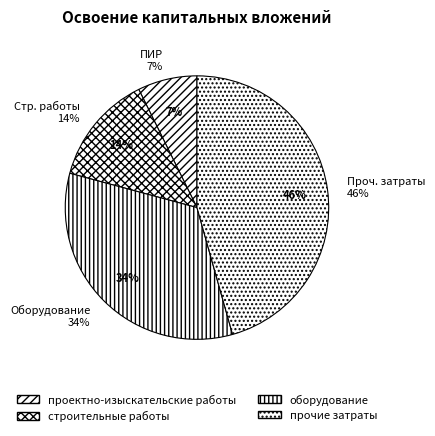

Rank the categories by value from highest to lowest.

прочие затраты, оборудование, строительные работы, проектно-изыскательские работы